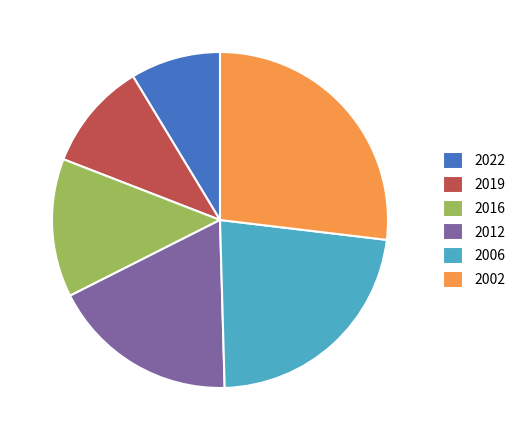

Is the sum of 2019 and 2002 greater than half?

No